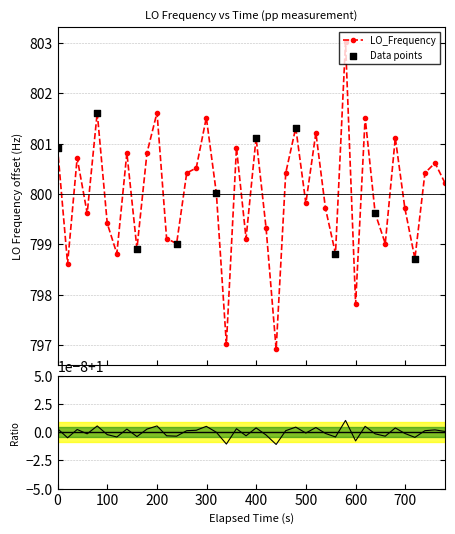

True or false: LO_Frequency has more than 2 points higher than both neighbors.

True